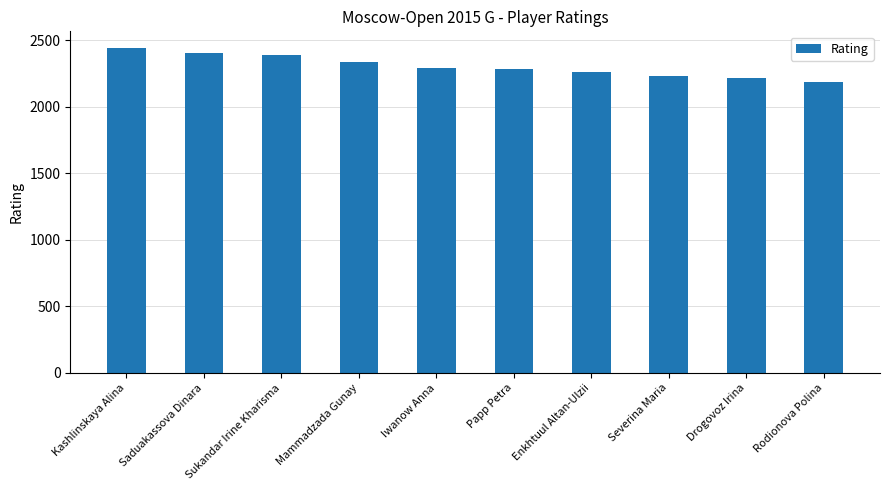

The value at Drogovoz Irina is 2218. True or false?

True